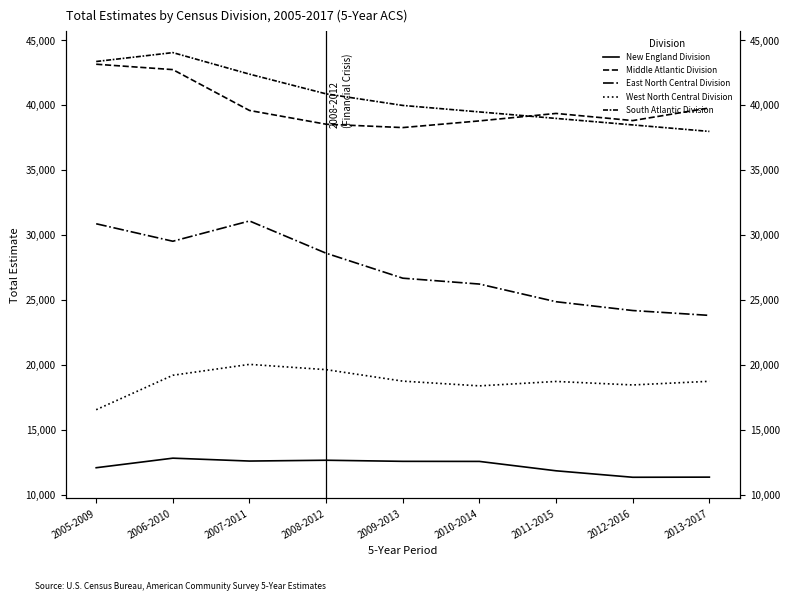

Where is the first local minimum for New England Division?

2007-2011